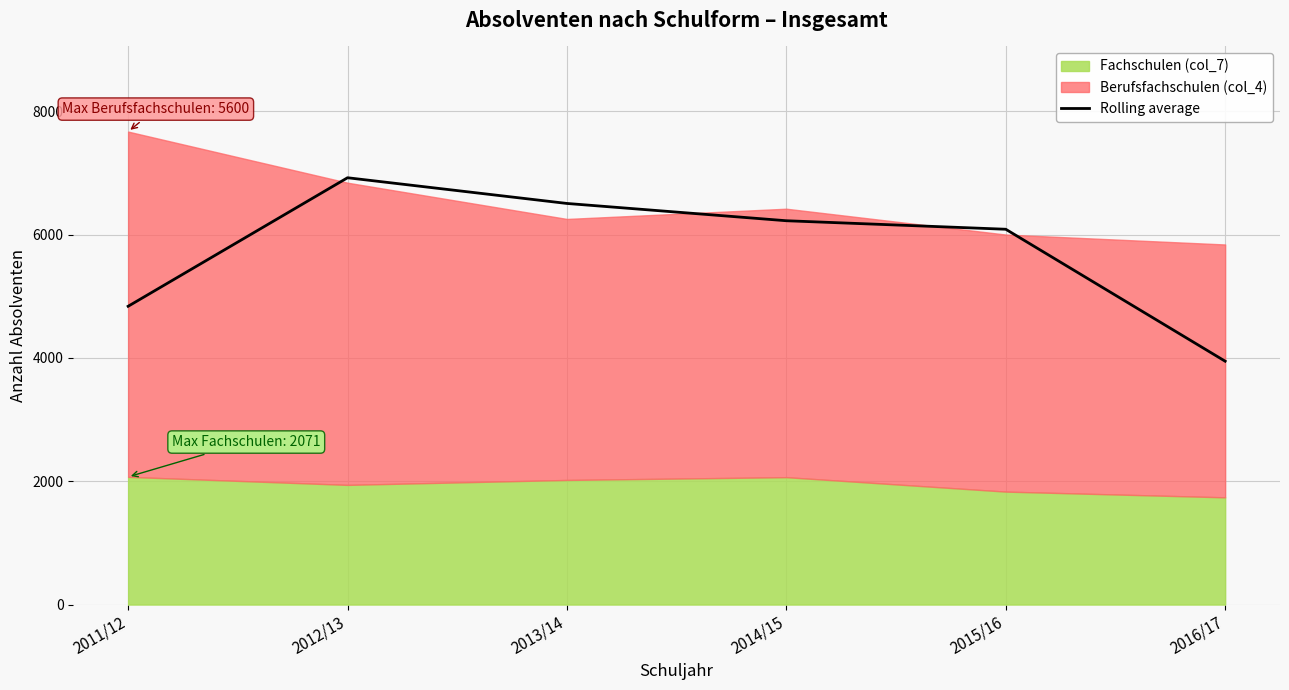

How many data points are above 6224?

3